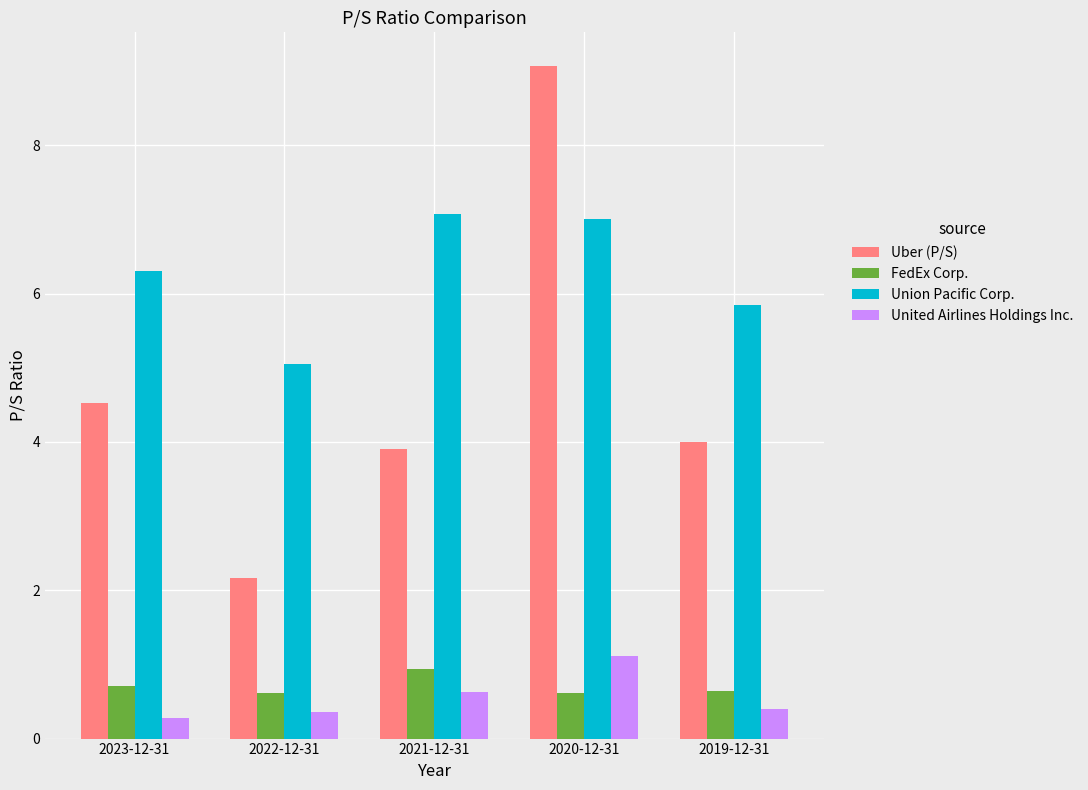

At which category is the sum across all series the highest?

2020-12-31